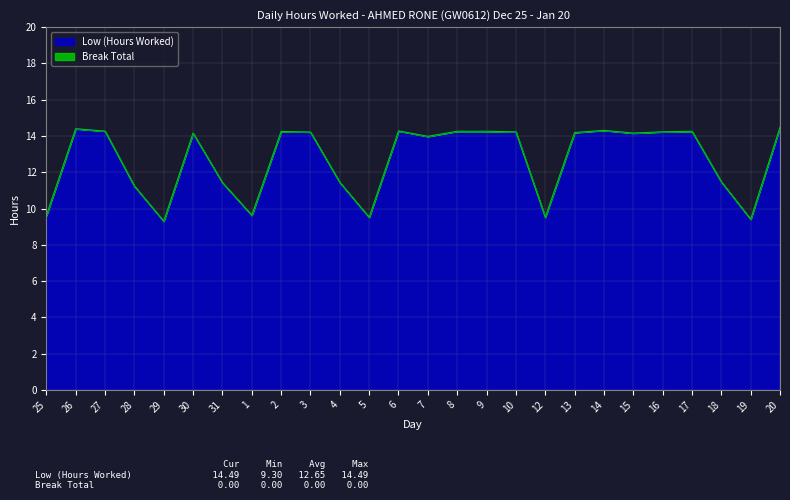

What is the sum of the values at 26 and 20?

28.9